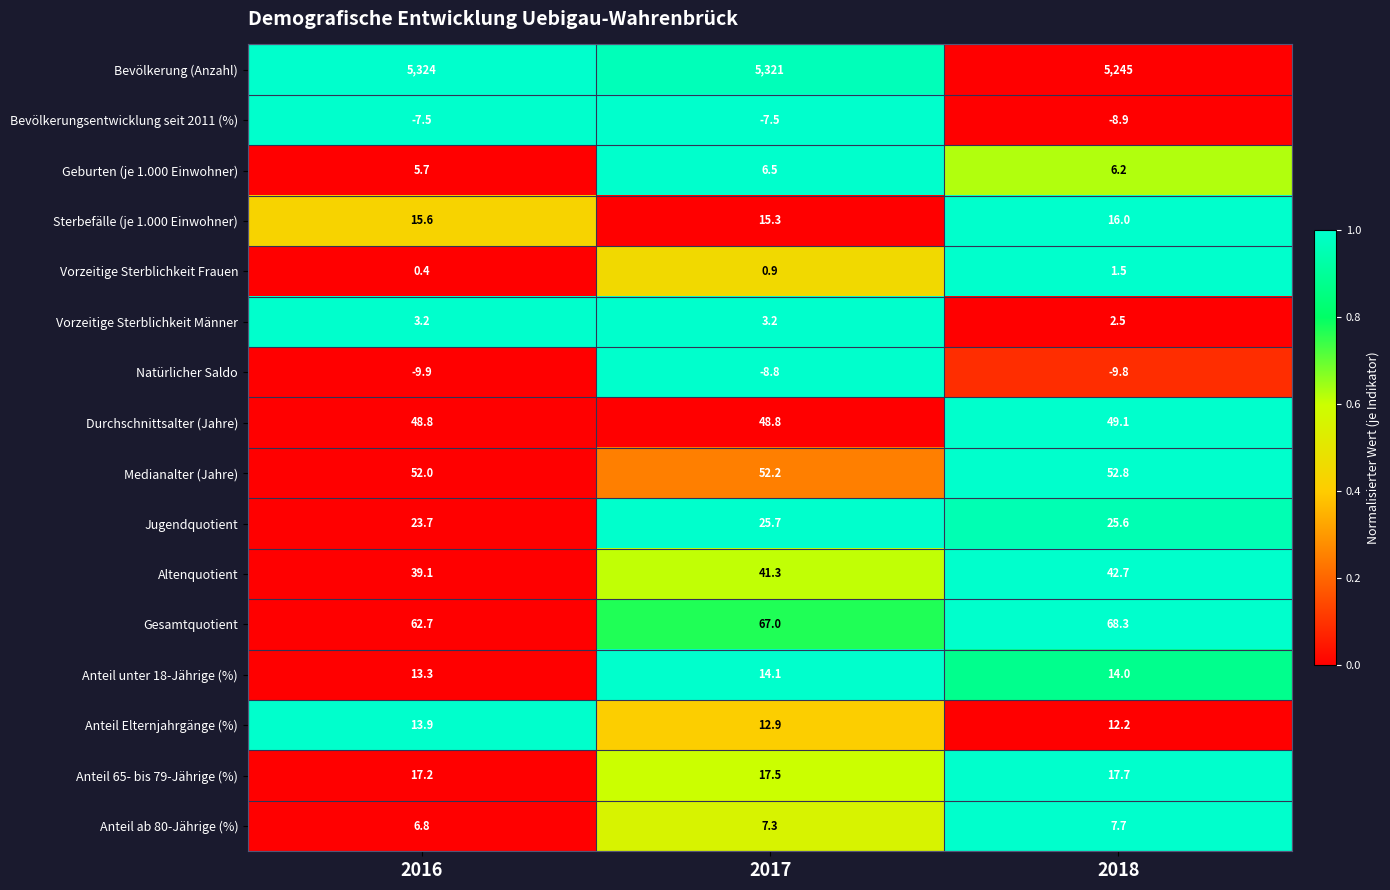

True or false: Vorzeitige Sterblichkeit Männer has a value of 2.5 at 2018.

True